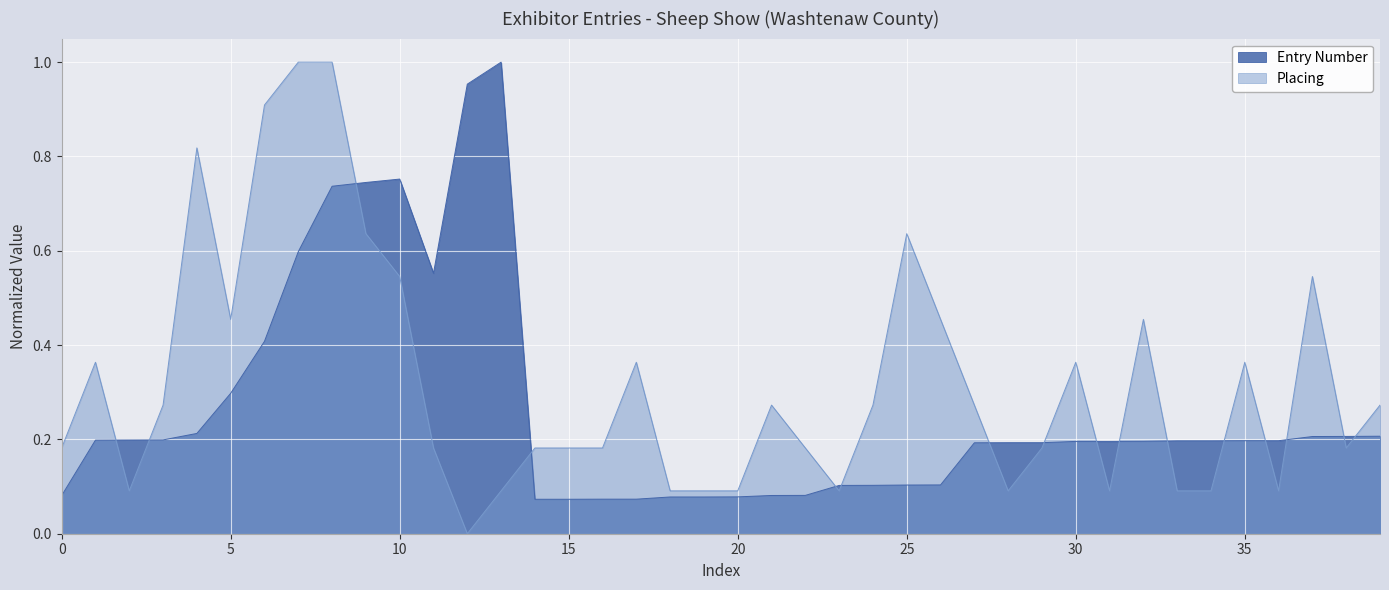

True or false: Entry Number and Placing cross at least once.

True